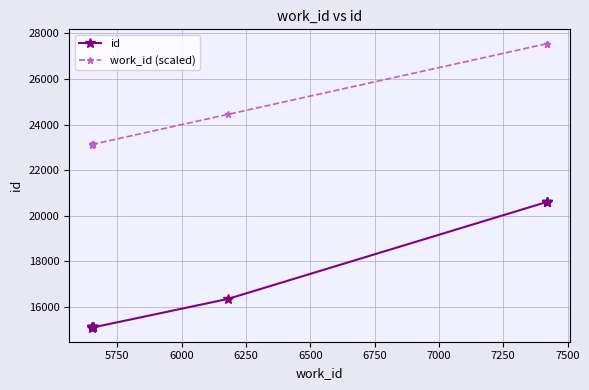

True or false: id and work_id (scaled) cross at least once.

False